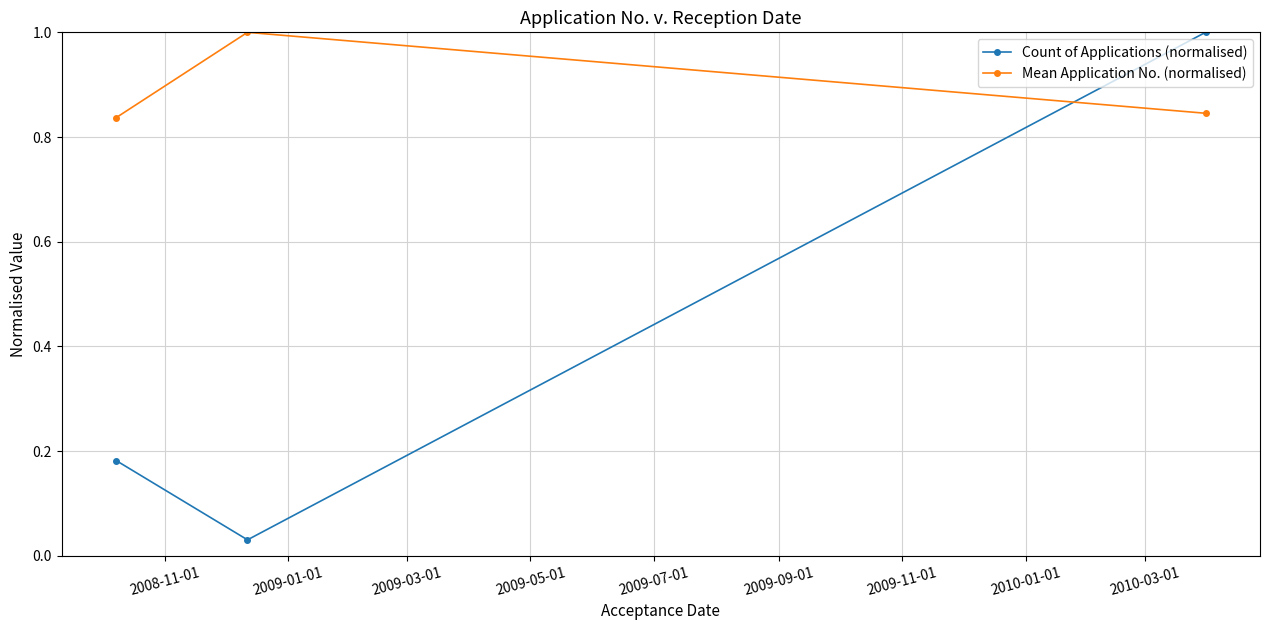

What is the average value of the Count of Applications (normalised) series?

0.4